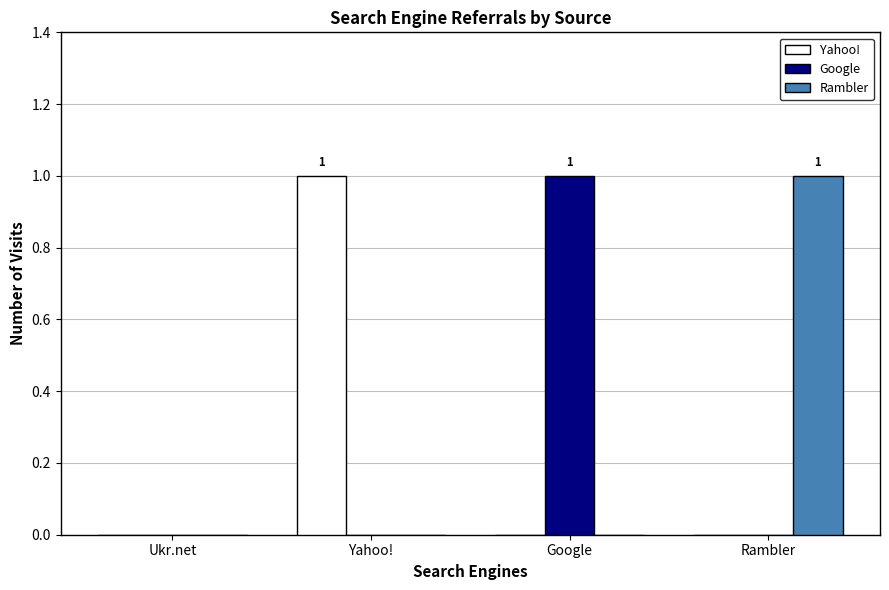

What is the maximum value shown in the chart?

1